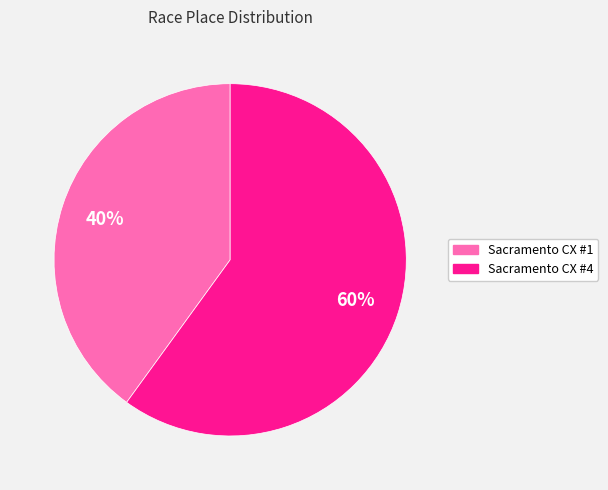

What is the ratio of the value at Sacramento CX #1 to the value at Sacramento CX #4?

0.7